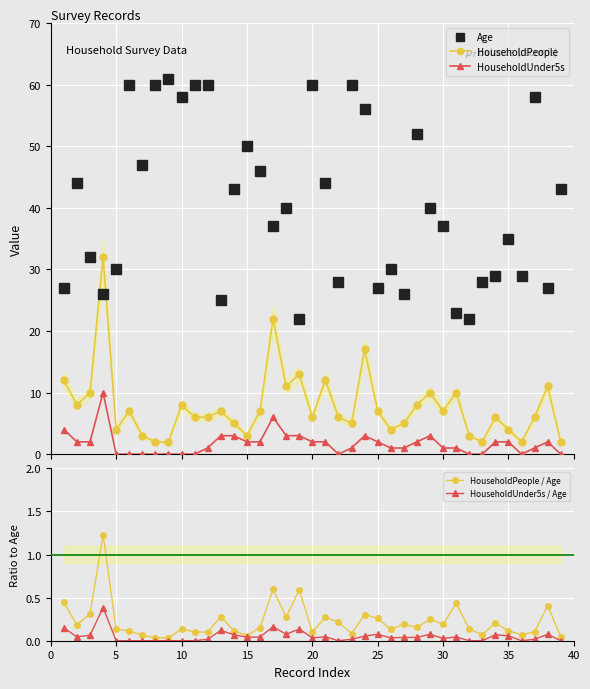

What is the difference between the maximum and minimum values in the HouseholdUnder5s / Age series?

0.4